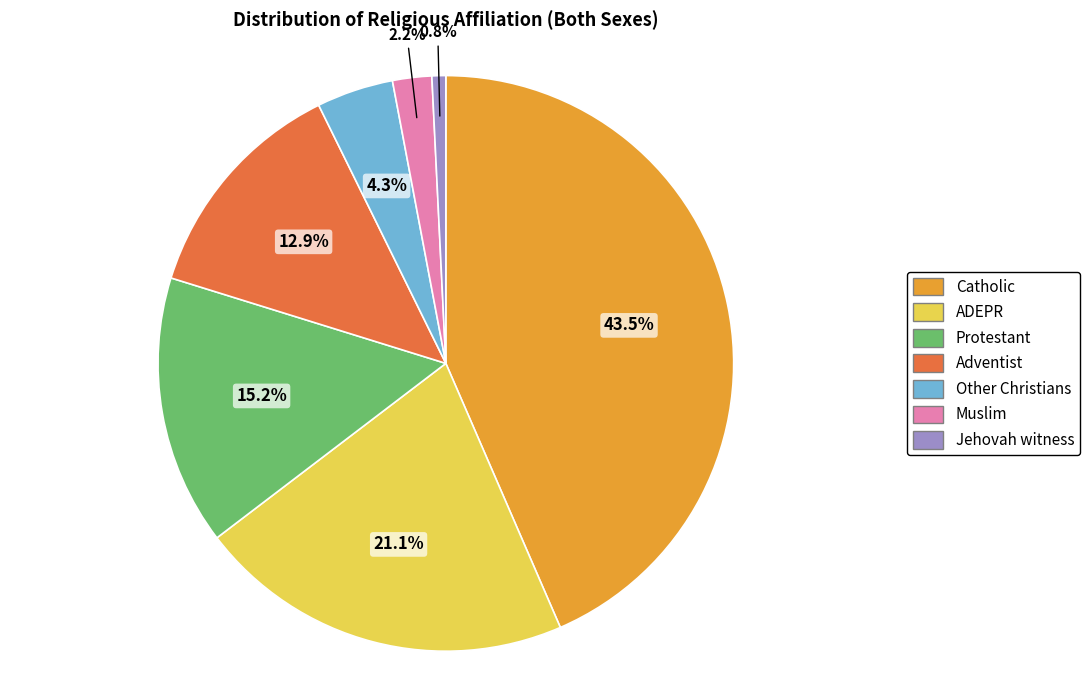

What percentage do Adventist and Other Christians together represent?

17.2%